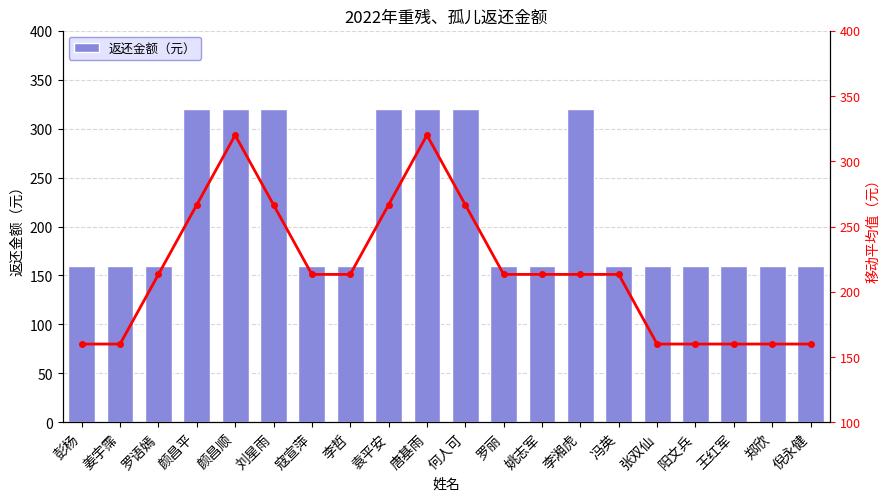

Is the value of 移动平均 at 颜昌平 greater than the value of 返还金额（元） at 何人可?

No